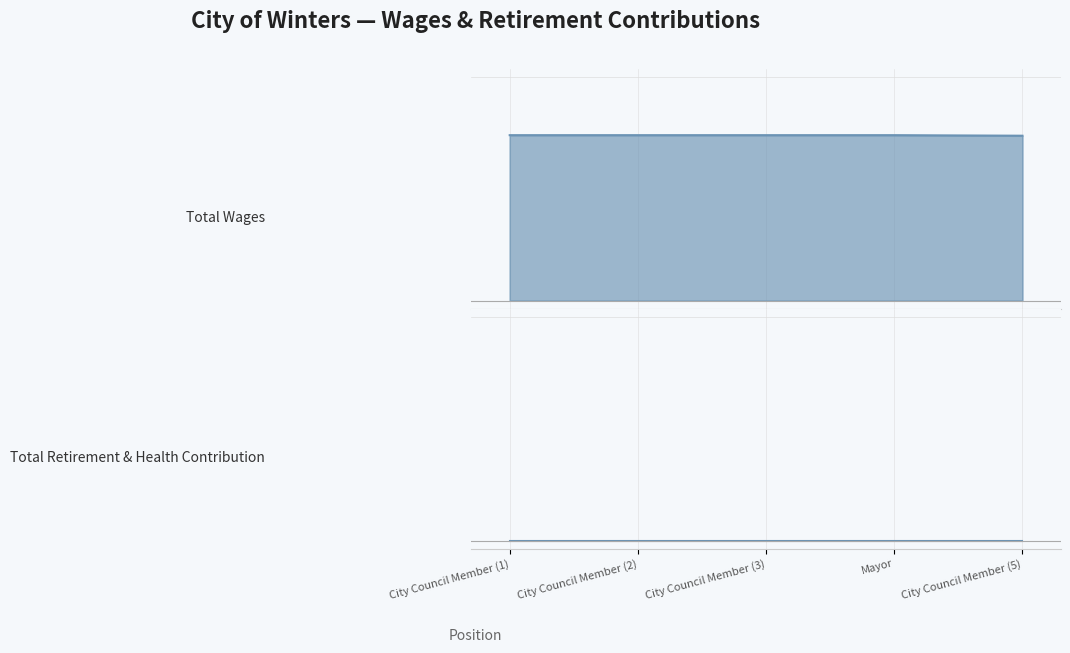

Rank the series at Mayor from highest to lowest value.

Total Wages line, Total Retirement & Health Contribution line